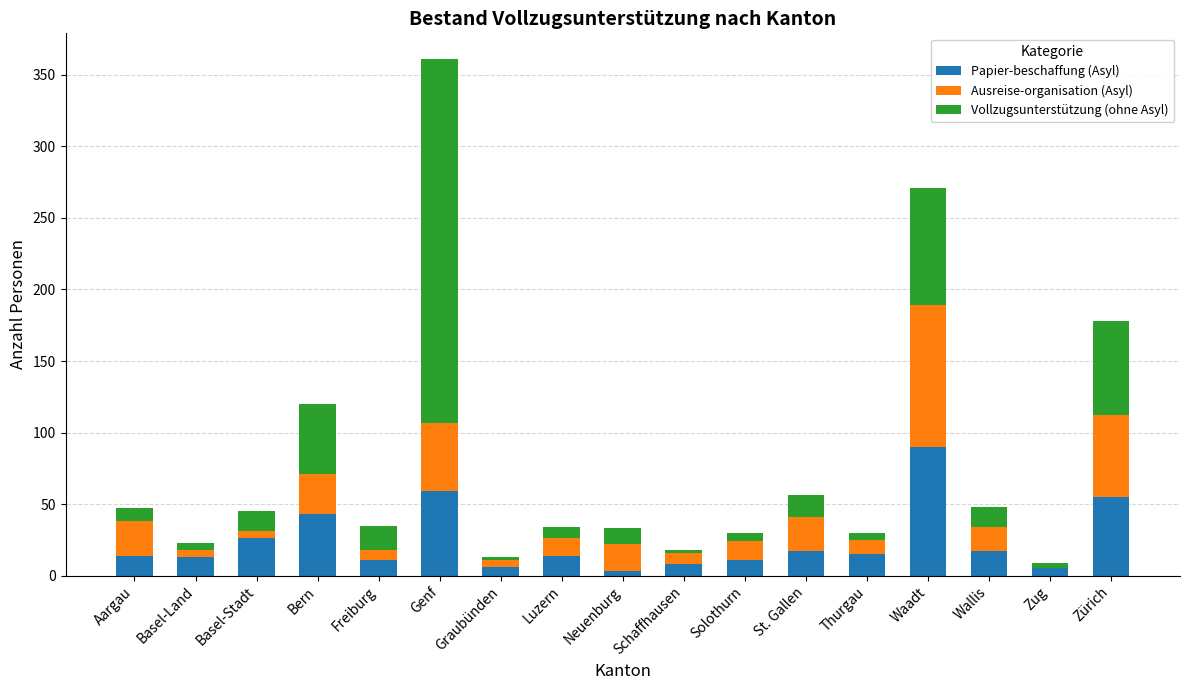

What is the highest value of the Papier-beschaffung (Asyl) series?

90